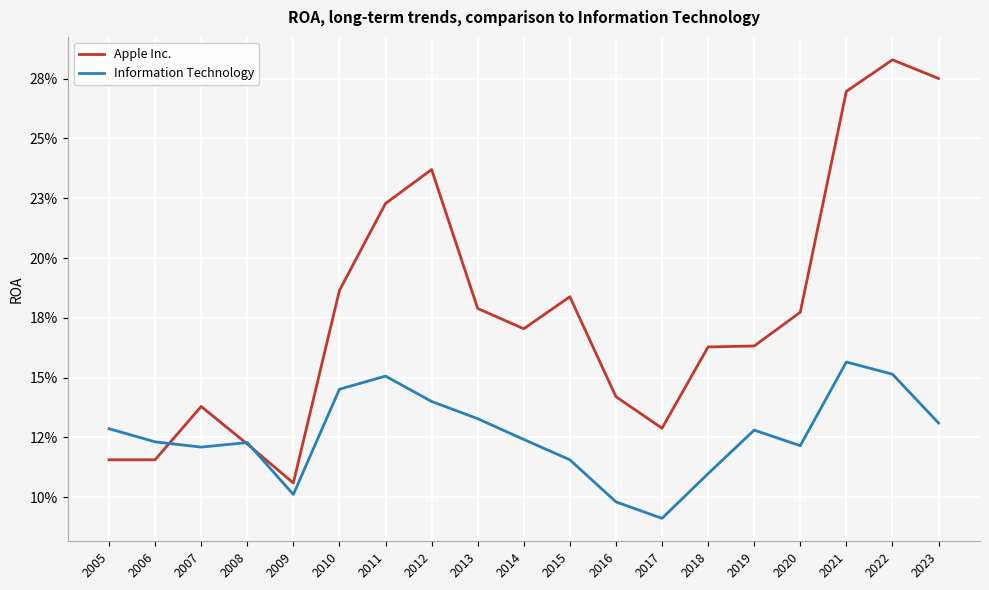

Rank the categories by Information Technology value from lowest to highest.

2017, 2016, 2009, 2018, 2015, 2007, 2020, 2008, 2006, 2014, 2019, 2005, 2023, 2013, 2012, 2010, 2011, 2022, 2021